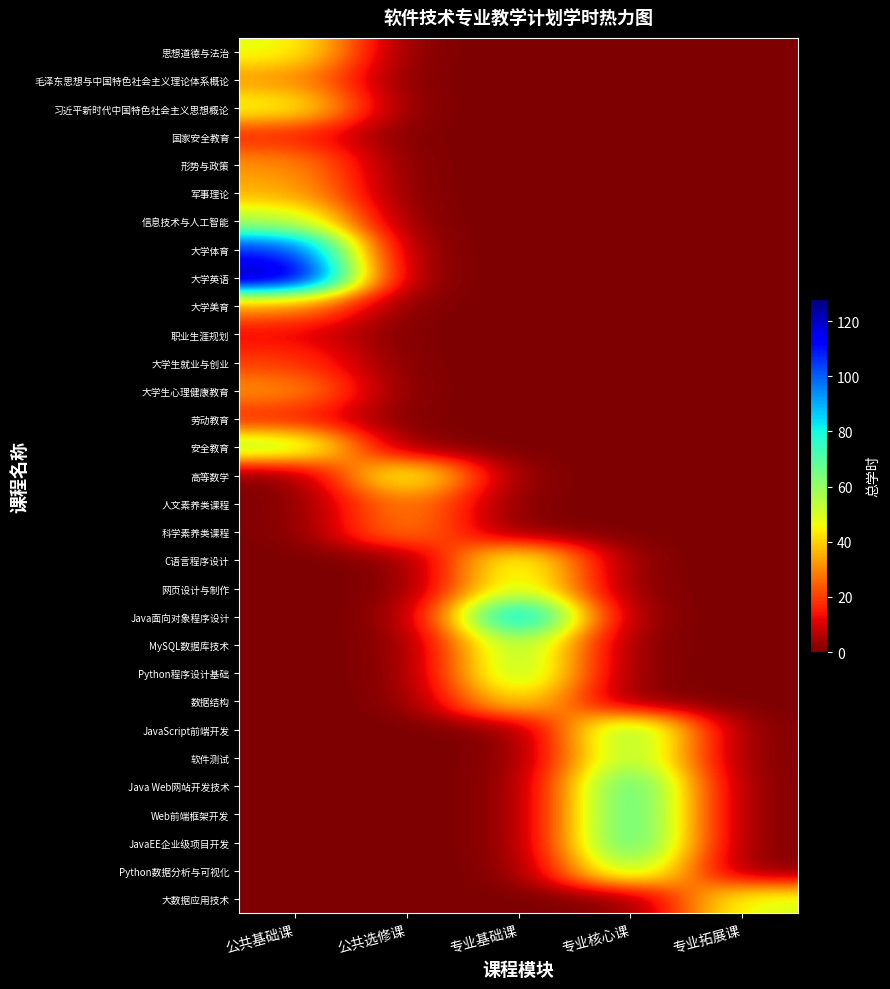

Between 专业核心课 and 专业拓展课, which is larger?

专业核心课